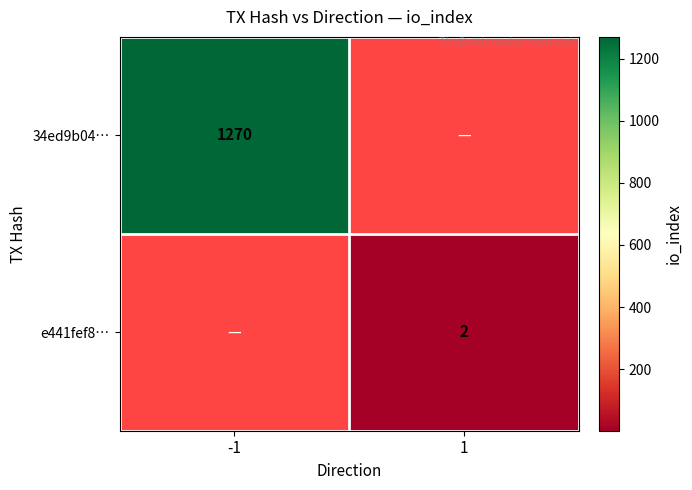

The value of e441fef8… at 1 is 2. True or false?

True